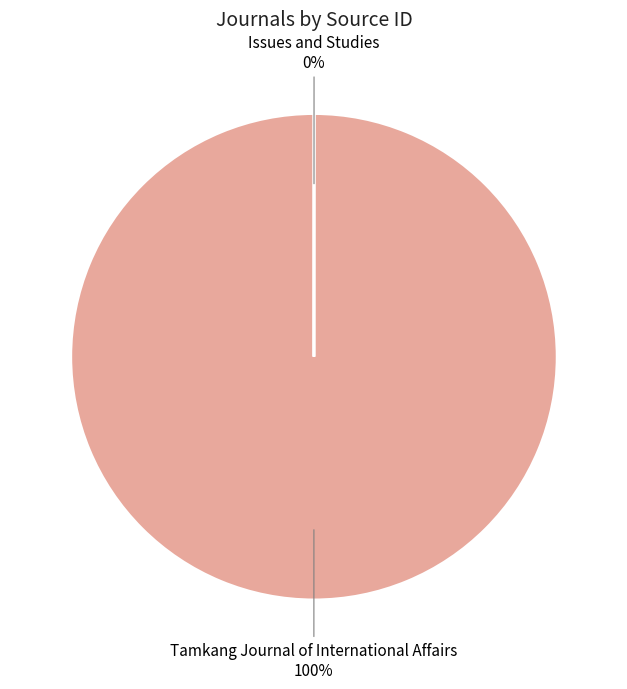

To the nearest percent, what is the difference between the largest and smallest slice percentages?

100%